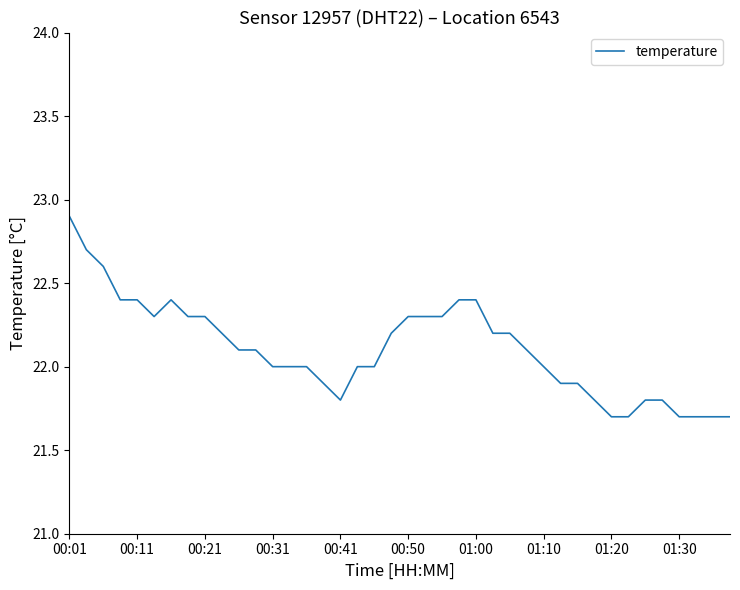

What is the sum of all values?

884.2